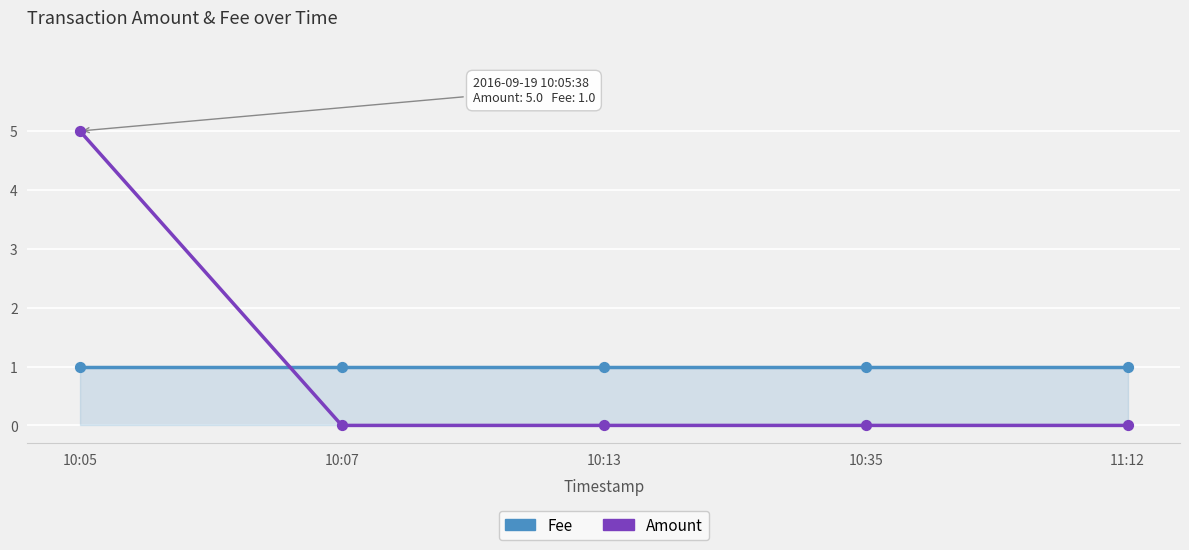

At which category is the sum across all series the highest?

10:05